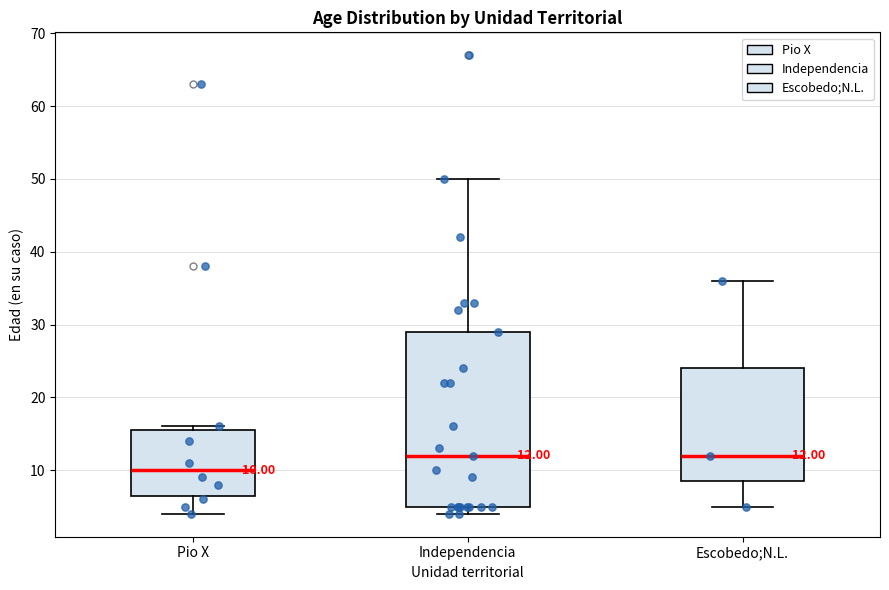

Comparing the boxes themselves (not the whiskers), which one is the tallest?

Independencia